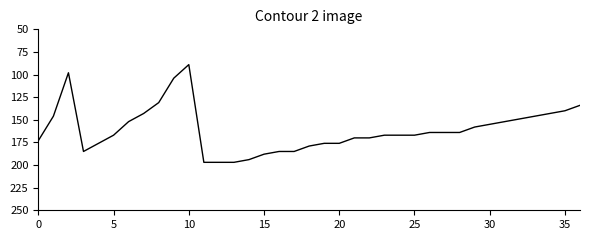

What is the difference between the maximum and minimum values?

108